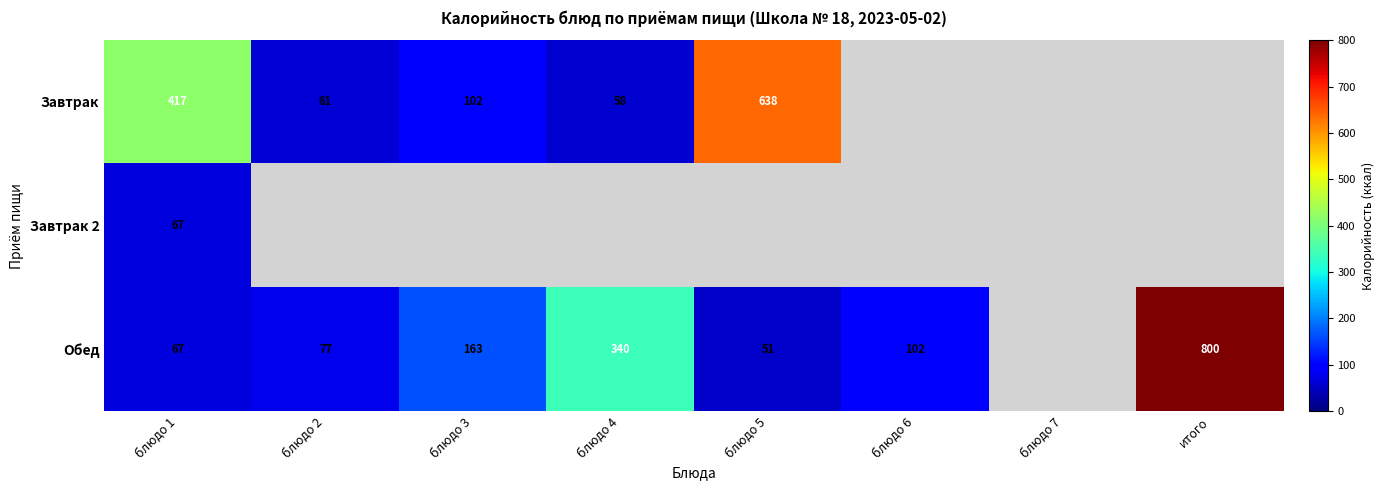

Is it true that Завтрак equals 61 at блюдо 2?

True